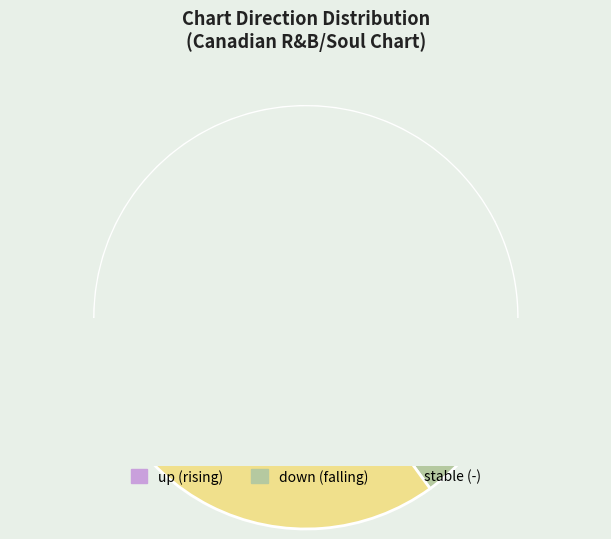

Rank the categories by value from highest to lowest.

up (rising), stable (-), down (falling)